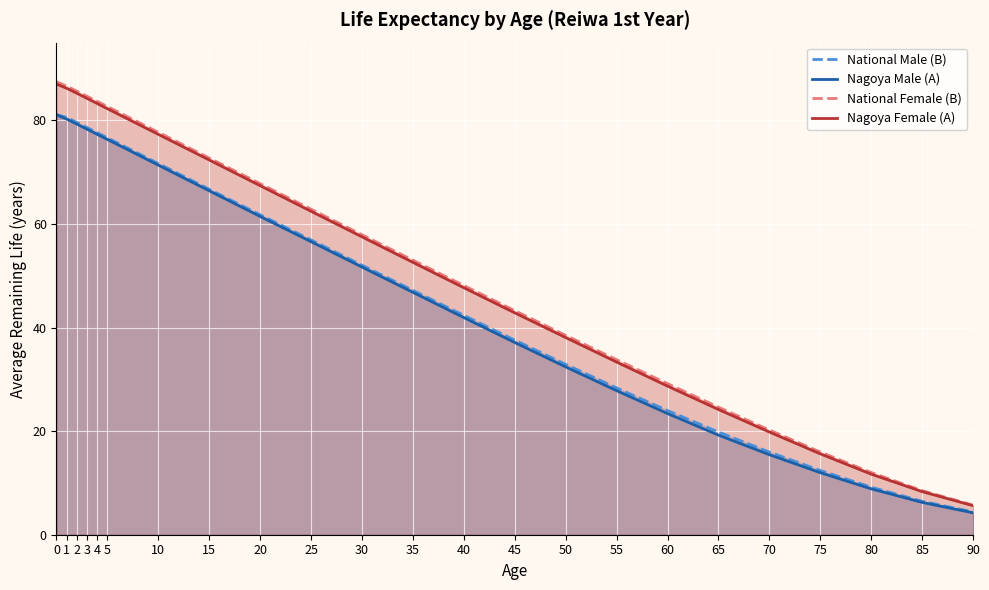

What is the difference between the maximum and minimum values in the Nagoya Female (A) series?

81.4